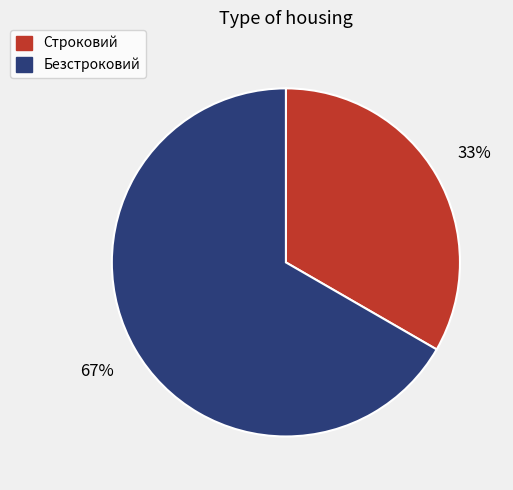

To the nearest percent, what is the combined percentage of Строковий and Безстроковий?

100%